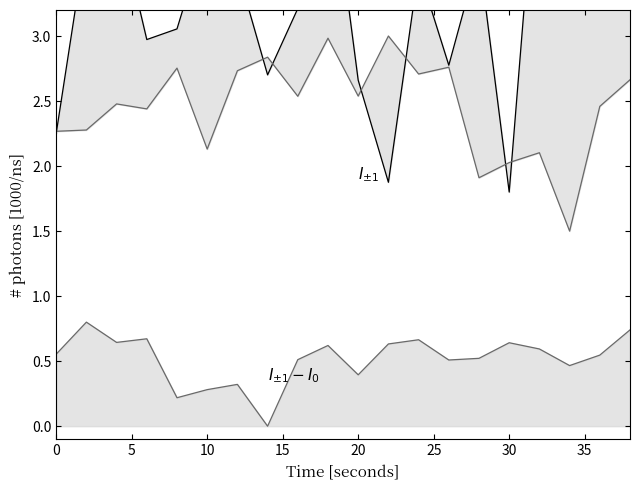

What is the difference between the $I_{\pm1}$ values at 20 and 15?

0.7